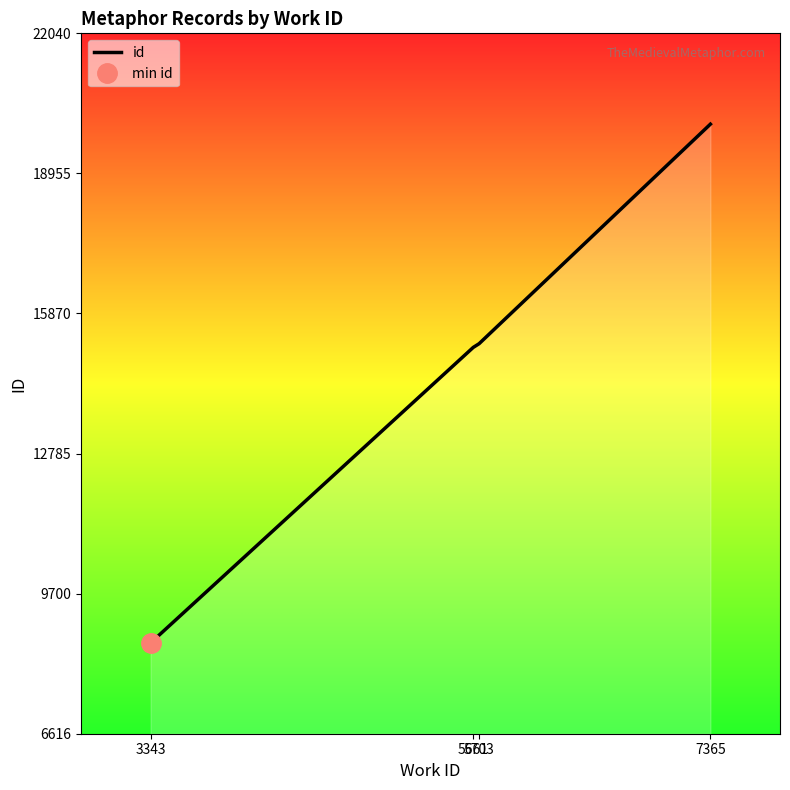

Count the number of data series in this chart.

1